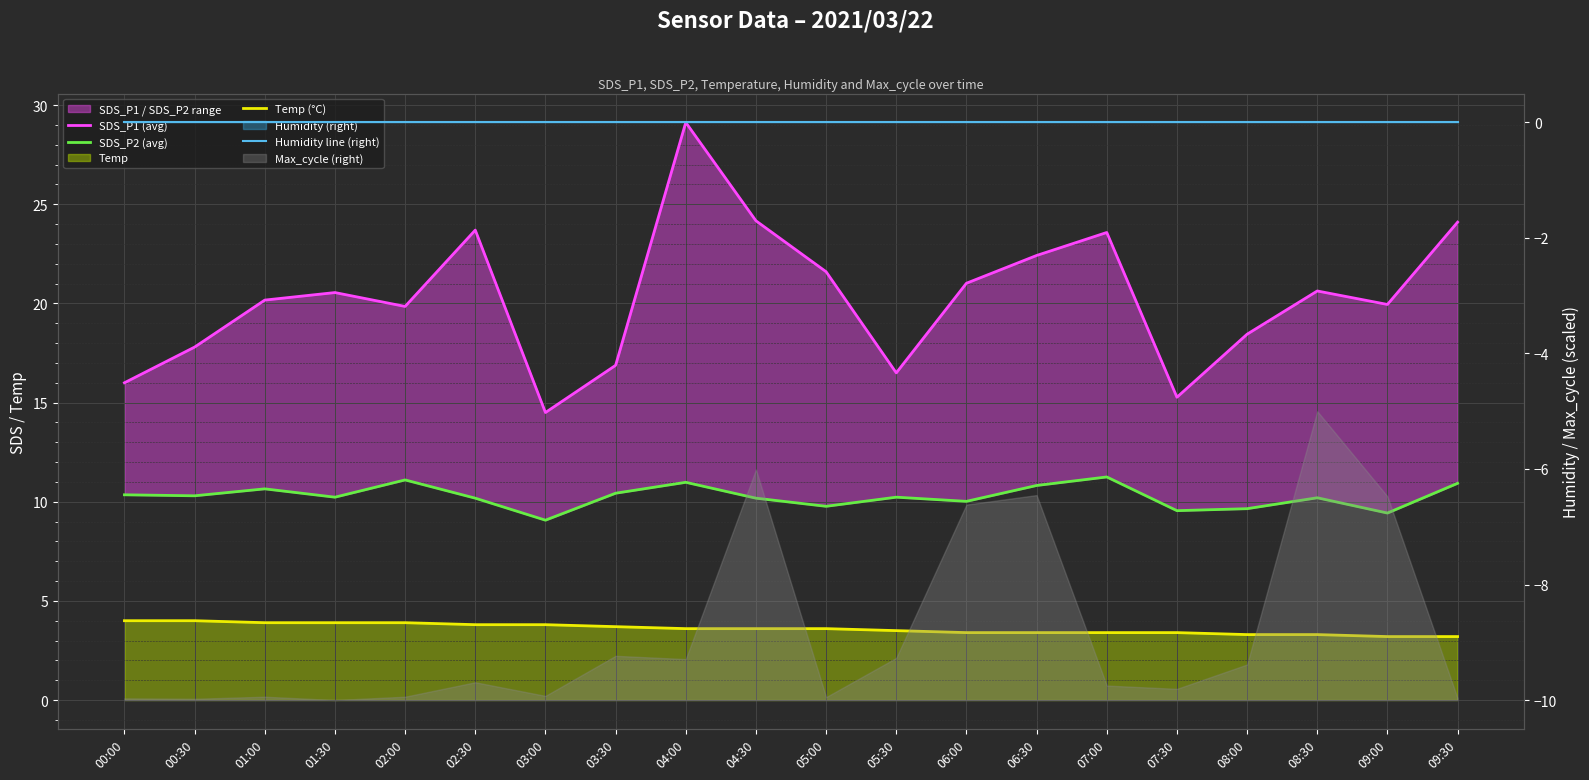

Between 03:00 and 06:30, which is larger?

06:30